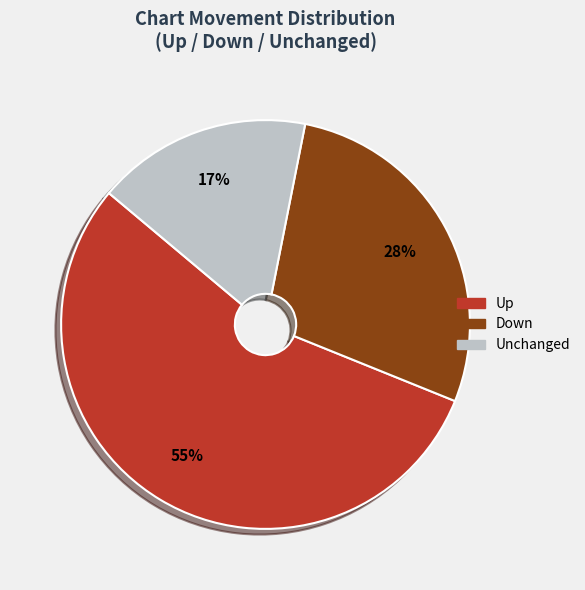

To the nearest percent, what is the difference between the largest and smallest slice percentages?

38%